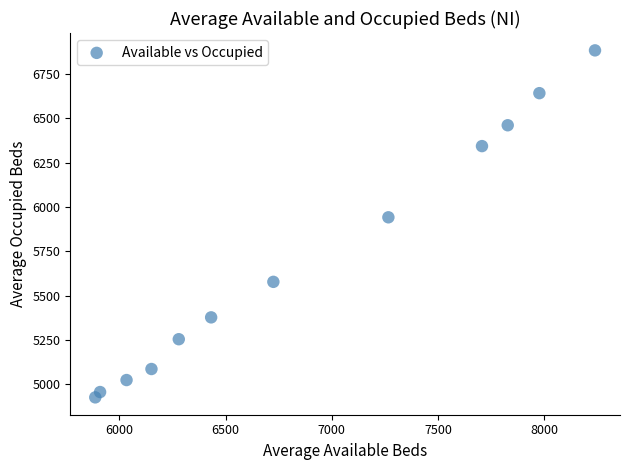

What is the average Y value?

5706.2